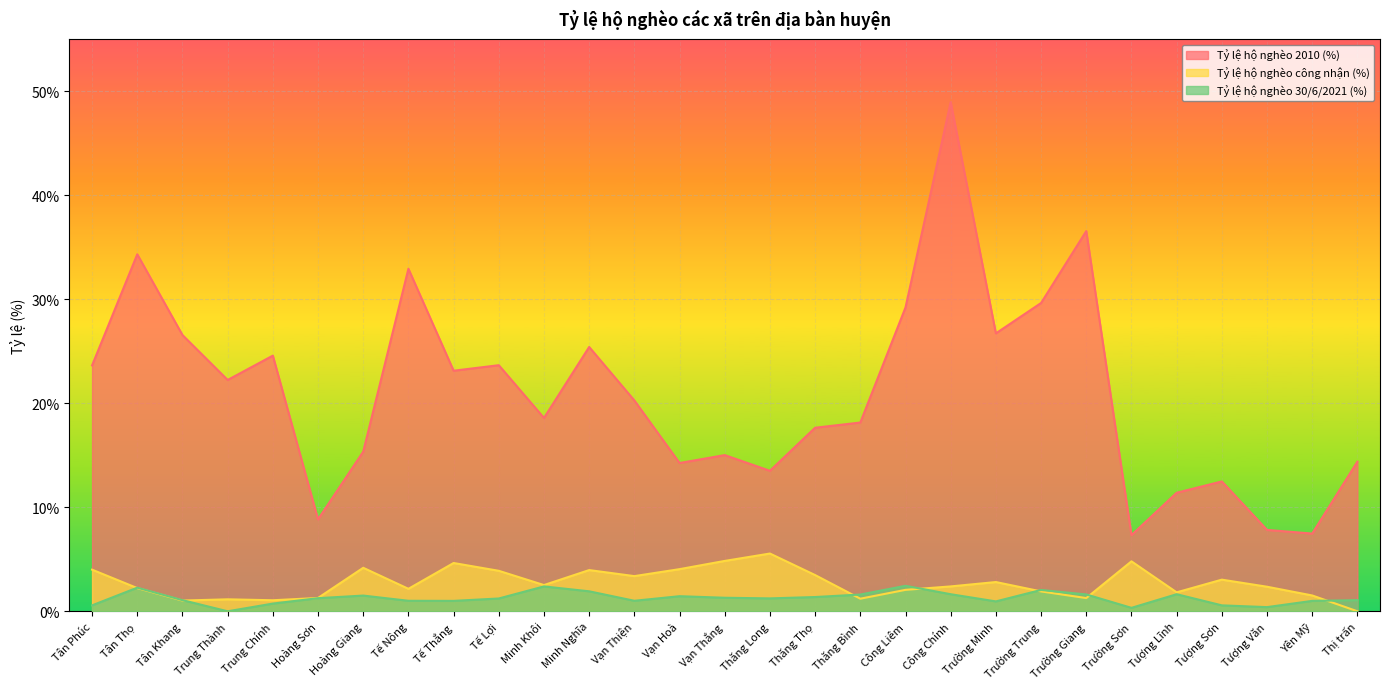

Reading left to right, extract all data points from this chart.

Tỷ lệ hộ nghèo 2010 (%): Tân Phúc=23.6	Tân Thọ=34.3	Tân Khang=26.6	Trung Thành=22.2	Trung Chính=24.6	Hoàng Sơn=8.8	Hoàng Giang=15.3	Tế Nông=32.9	Tế Thắng=23.1	Tế Lợi=23.6	Minh Khôi=18.6	Minh Nghĩa=25.4	Vạn Thiện=20.3	Vạn Hoà=14.2	Vạn Thắng=15.0	Thăng Long=13.5	Thăng Thọ=17.6	Thăng Bình=18.1	Công Liêm=29.2	Công Chính=48.9	Trường Minh=26.7	Trường Trung=29.6	Trường Giang=36.5	Trường Sơn=7.3	Tượng Lĩnh=11.4	Tượng Sơn=12.5	Tượng Văn=7.8	Yên Mỹ=7.5	Thị trấn=14.4
Tỷ lệ hộ nghèo công nhận (%): Tân Phúc=4.0	Tân Thọ=2.2	Tân Khang=1.0	Trung Thành=1.1	Trung Chính=1.1	Hoàng Sơn=1.3	Hoàng Giang=4.2	Tế Nông=2.2	Tế Thắng=4.6	Tế Lợi=3.9	Minh Khôi=2.5	Minh Nghĩa=4.0	Vạn Thiện=3.4	Vạn Hoà=4.0	Vạn Thắng=4.8	Thăng Long=5.5	Thăng Thọ=3.5	Thăng Bình=1.2	Công Liêm=2.1	Công Chính=2.4	Trường Minh=2.8	Trường Trung=1.9	Trường Giang=1.3	Trường Sơn=4.8	Tượng Lĩnh=1.8	Tượng Sơn=3.0	Tượng Văn=2.4	Yên Mỹ=1.5	Thị trấn=0.0
Tỷ lệ hộ nghèo 30/6/2021 (%): Tân Phúc=0.6	Tân Thọ=2.3	Tân Khang=1.1	Trung Thành=0.0	Trung Chính=0.7	Hoàng Sơn=1.3	Hoàng Giang=1.5	Tế Nông=1.0	Tế Thắng=1.0	Tế Lợi=1.2	Minh Khôi=2.4	Minh Nghĩa=1.9	Vạn Thiện=1.0	Vạn Hoà=1.4	Vạn Thắng=1.3	Thăng Long=1.2	Thăng Thọ=1.4	Thăng Bình=1.6	Công Liêm=2.5	Công Chính=1.6	Trường Minh=0.9	Trường Trung=2.0	Trường Giang=1.6	Trường Sơn=0.3	Tượng Lĩnh=1.6	Tượng Sơn=0.6	Tượng Văn=0.4	Yên Mỹ=1.0	Thị trấn=1.1